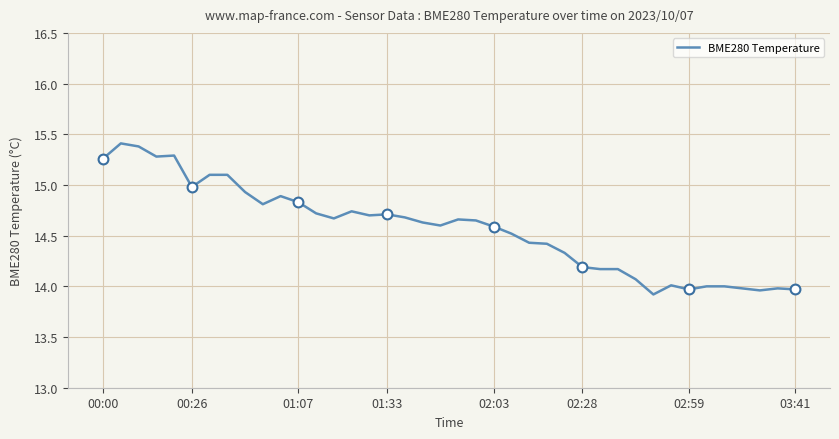

What is the smallest value displayed?

13.9